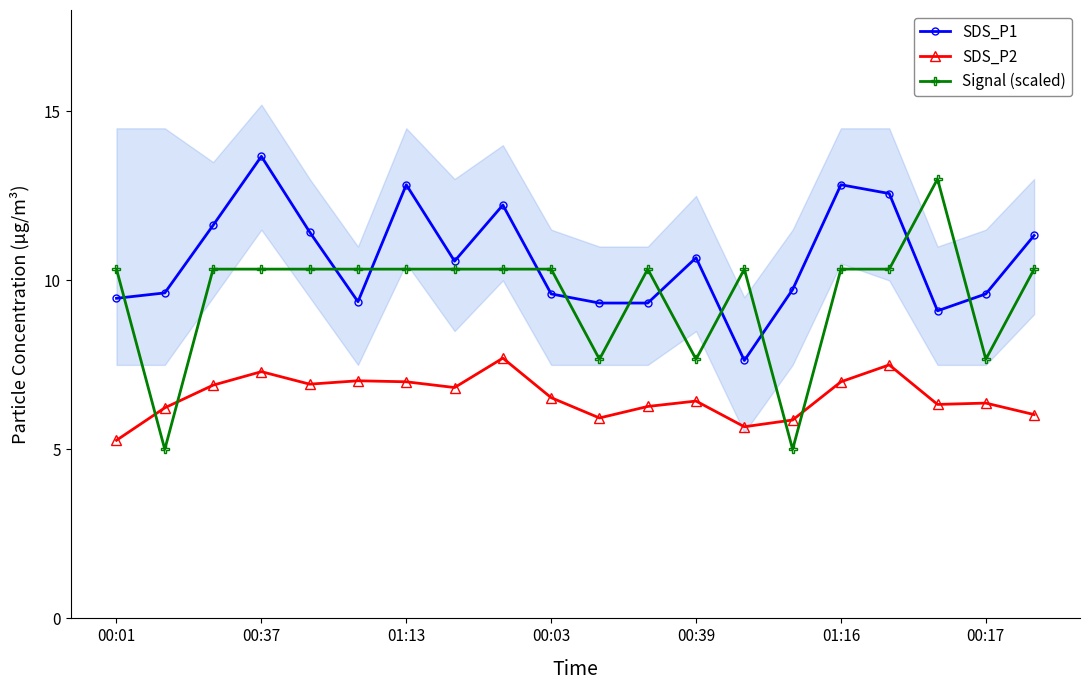

Which series has the widest spread of values?

Signal (scaled)